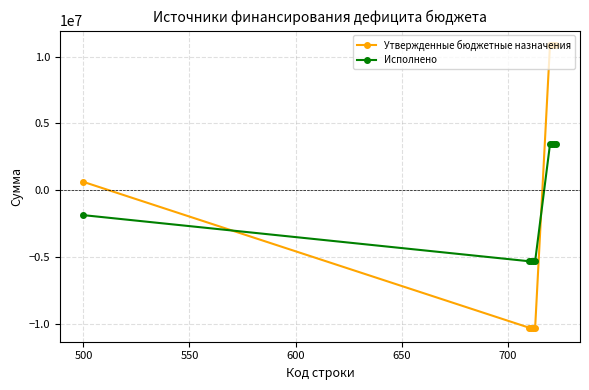

Which series has the widest spread of values?

Утвержденные бюджетные назначения